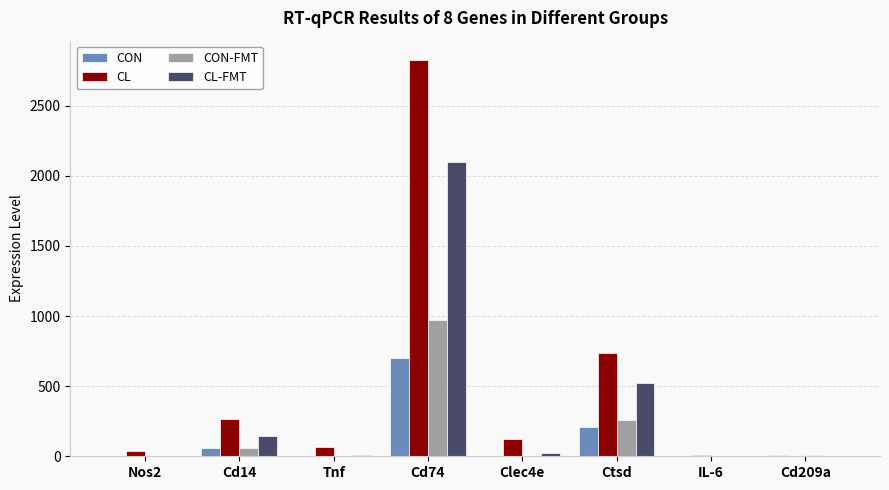

Does the chart contain stacked bars?

No